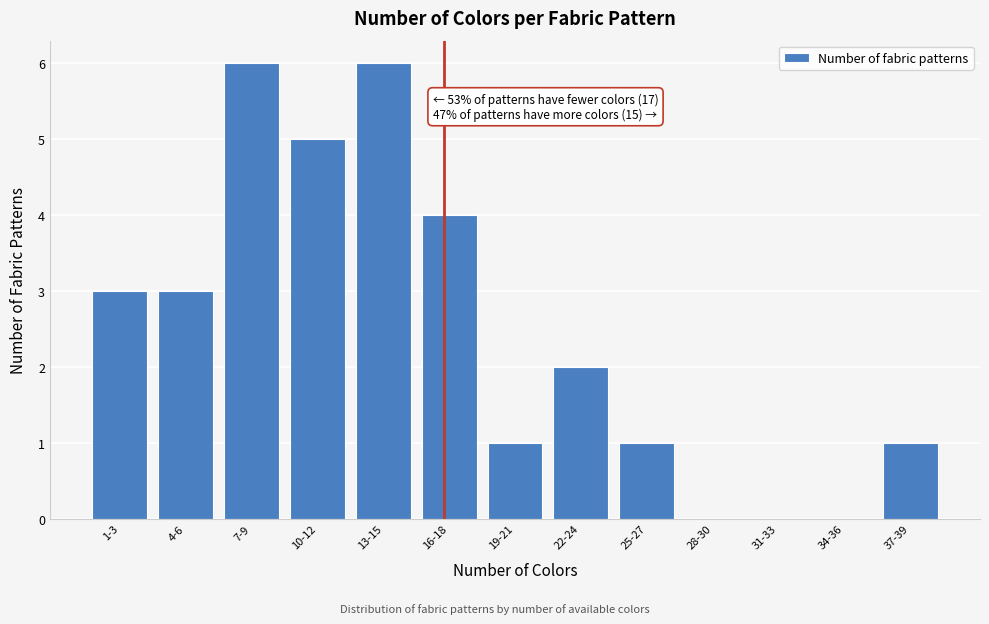

Reading left to right, extract all data points from this chart.

1-3=3	4-6=3	7-9=6	10-12=5	13-15=6	16-18=4	19-21=1	22-24=2	25-27=1	28-30=0	31-33=0	34-36=0	37-39=1